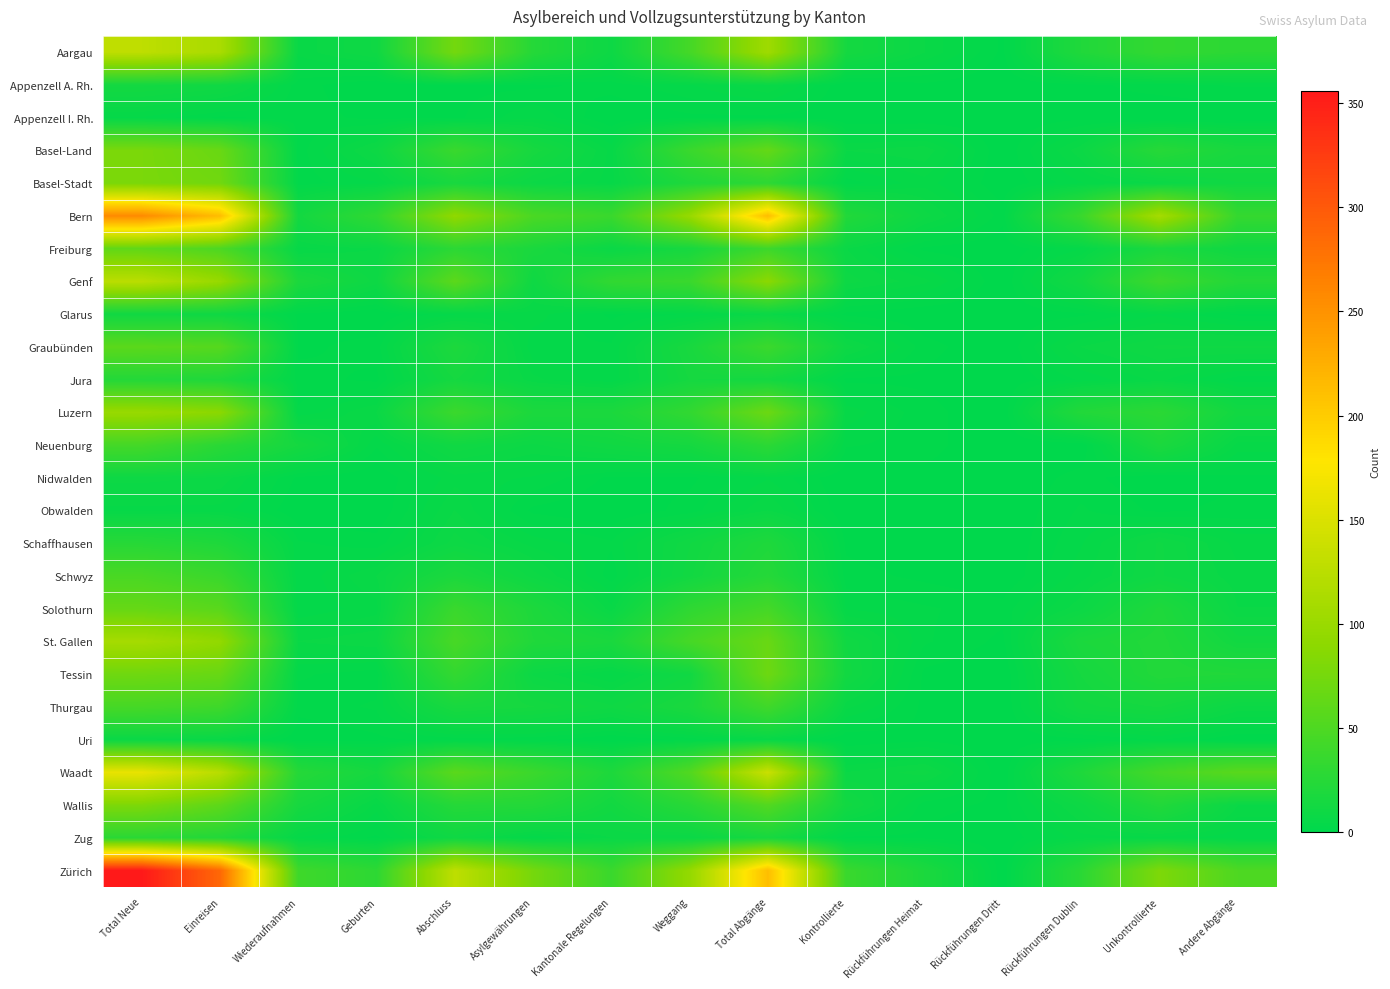

What is the maximum value shown in the chart?

356